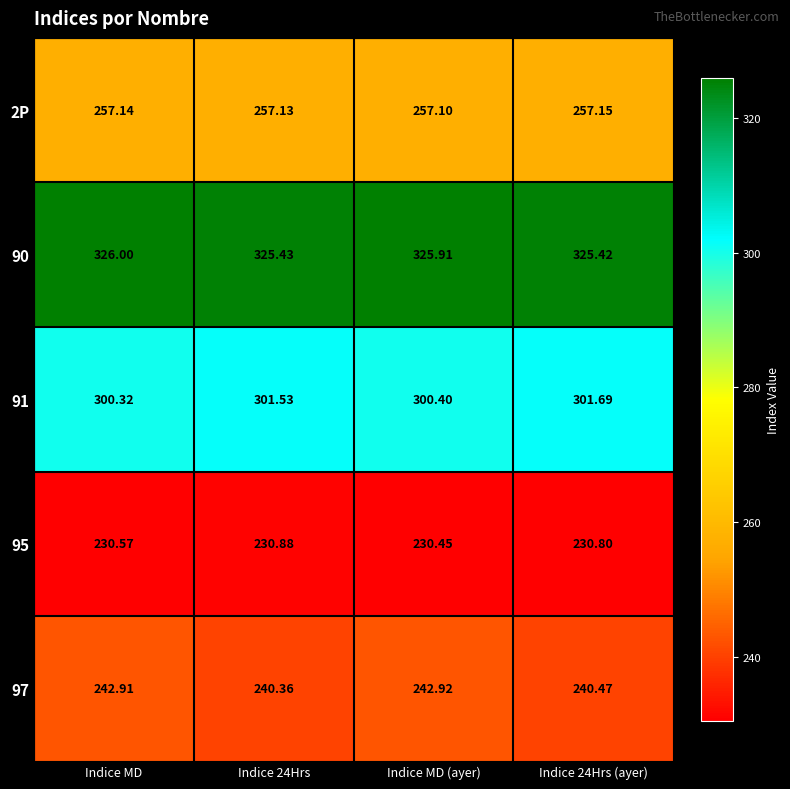

At which label does 95 reach its minimum?

Indice MD (ayer)